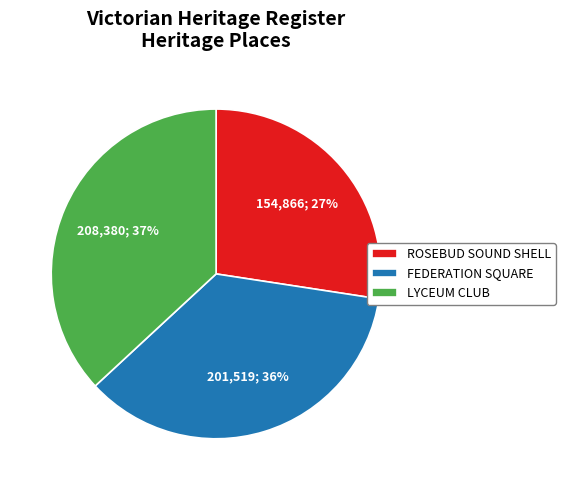

How many segments does this pie chart have?

3